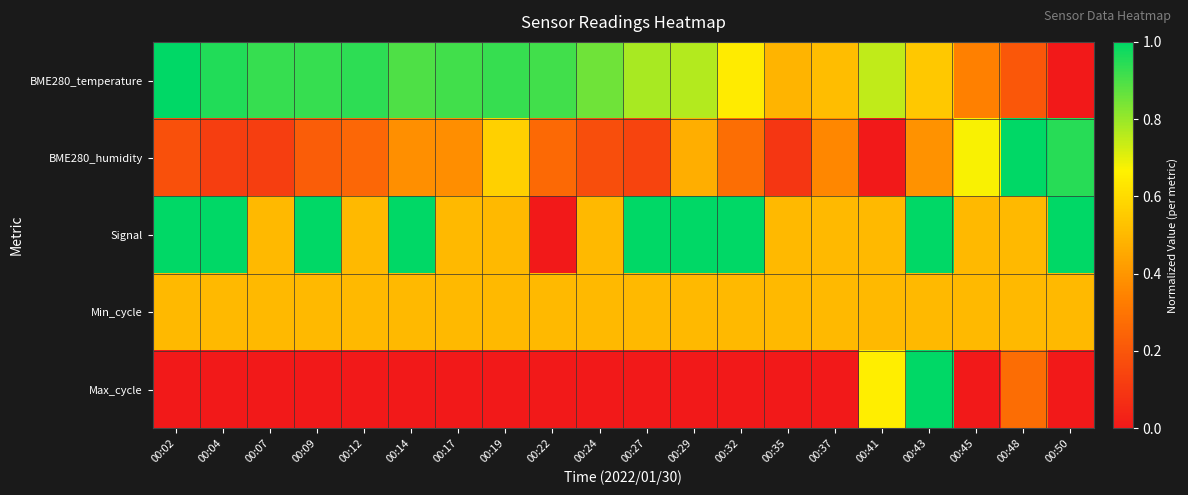

List the series in order of their peak value, lowest first.

Min_cycle, BME280_temperature, BME280_humidity, Signal, Max_cycle